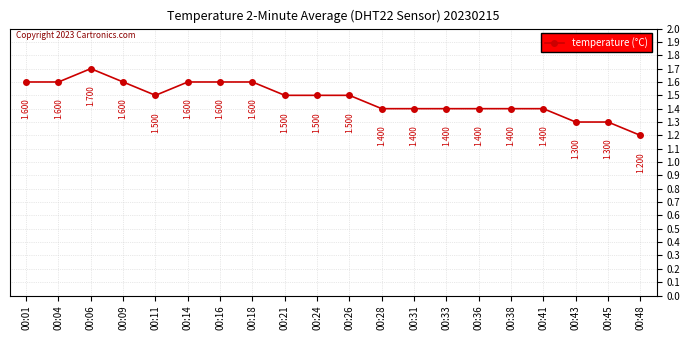

Does the chart have visible grid lines?

Yes